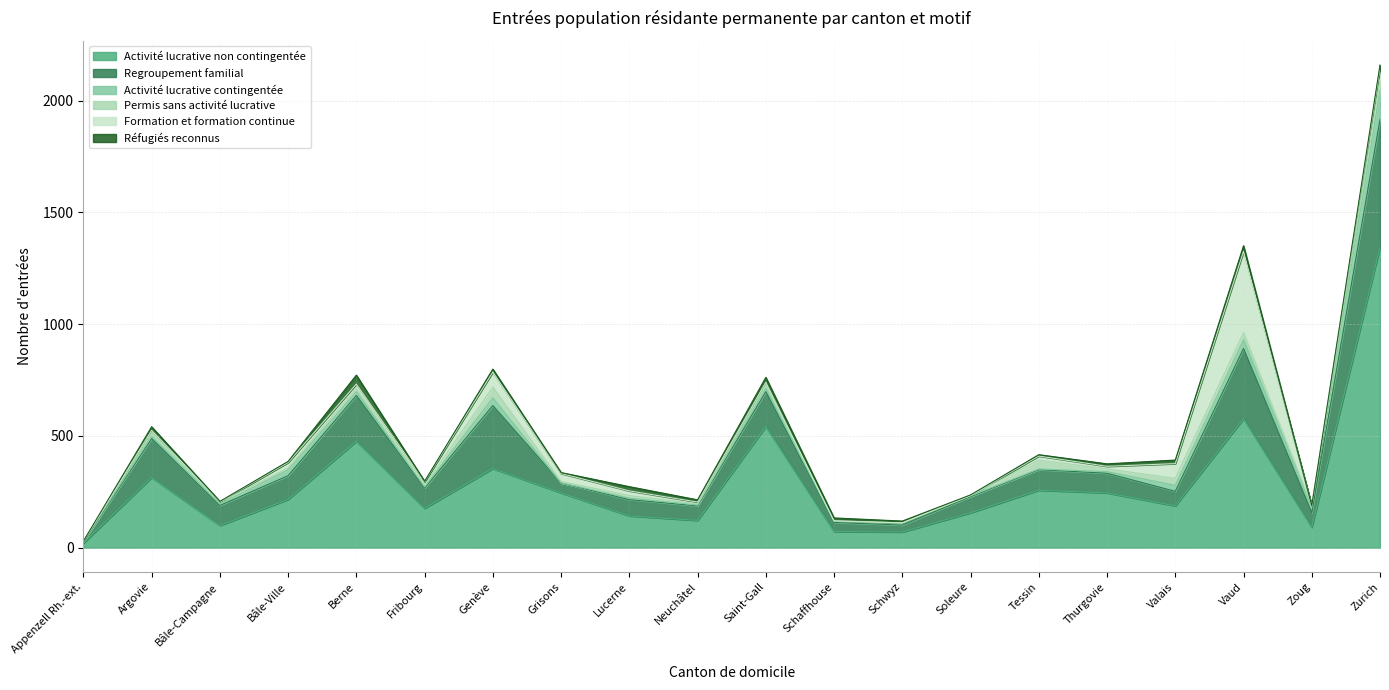

How many interior local valleys does the Formation et formation continue series have?

5